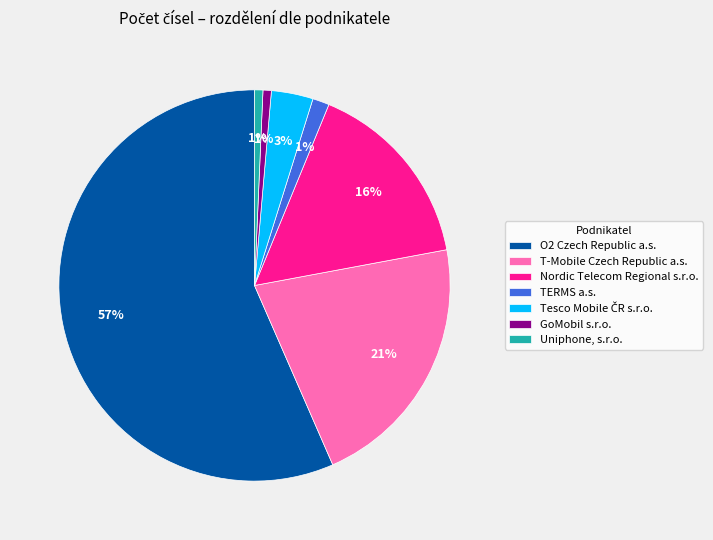

To the nearest percent, what is the average slice percentage?

14%